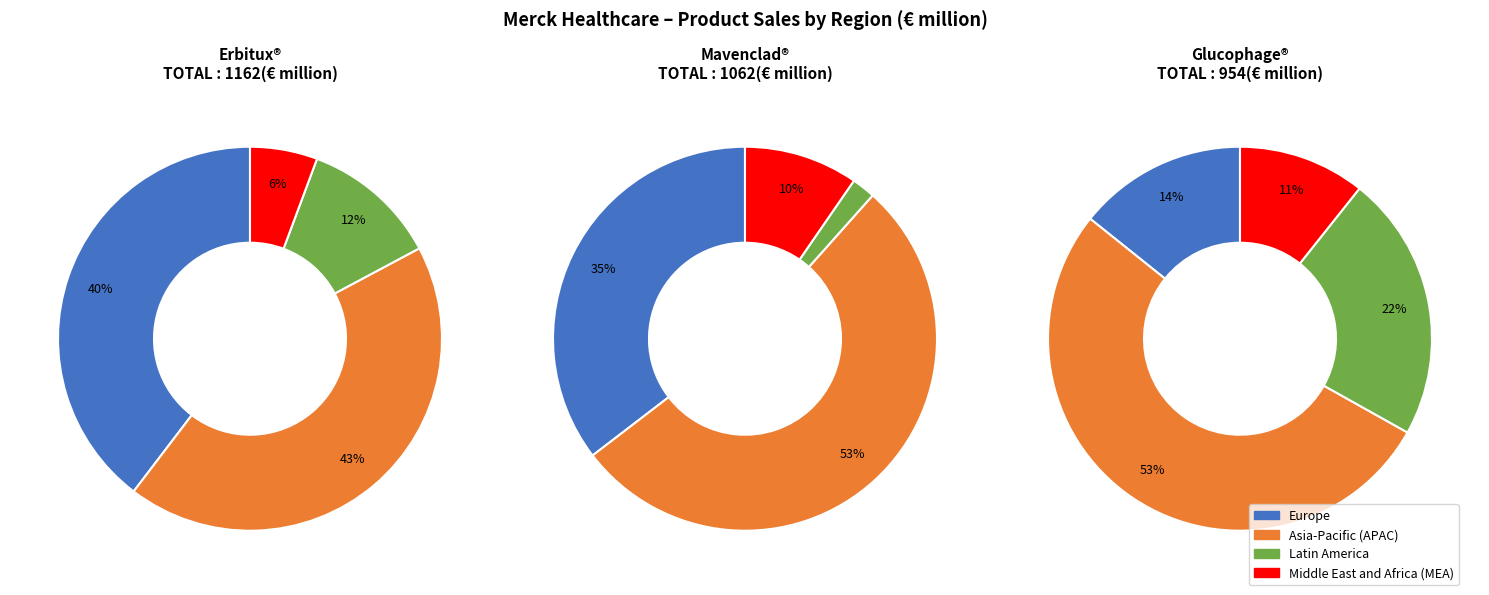

Count the number of slices in the pie.

4